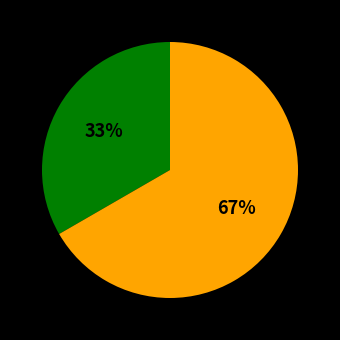

To the nearest percent, what is the average slice percentage?

50%